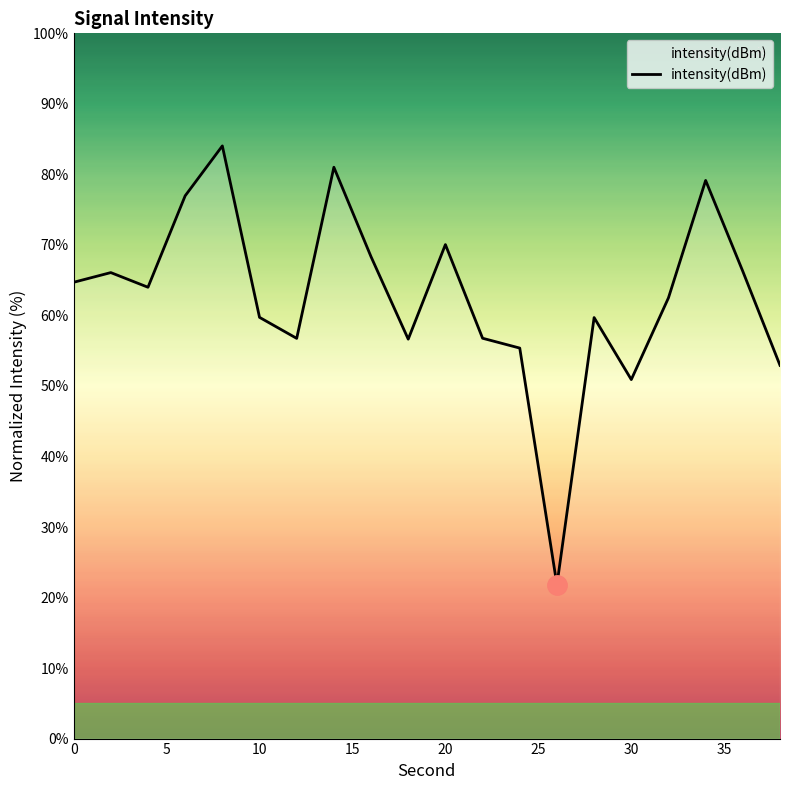

What is the greatest value displayed?

84.0